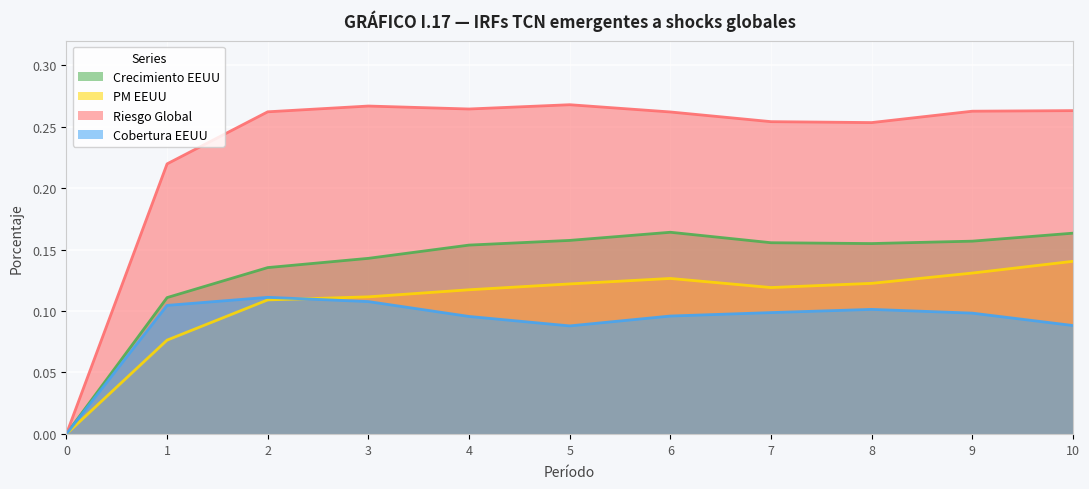

True or false: Crecimiento EEUU and Cobertura EEUU cross at least once.

False